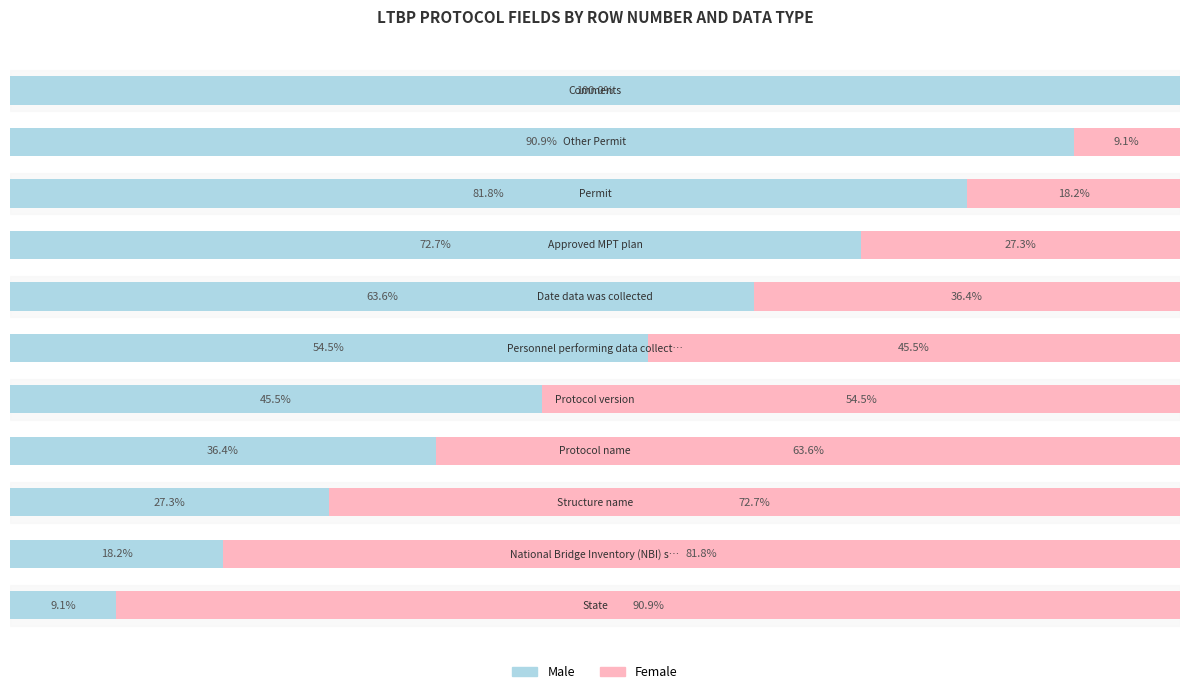

List the series in order of their overall mean, highest first.

Male, Female